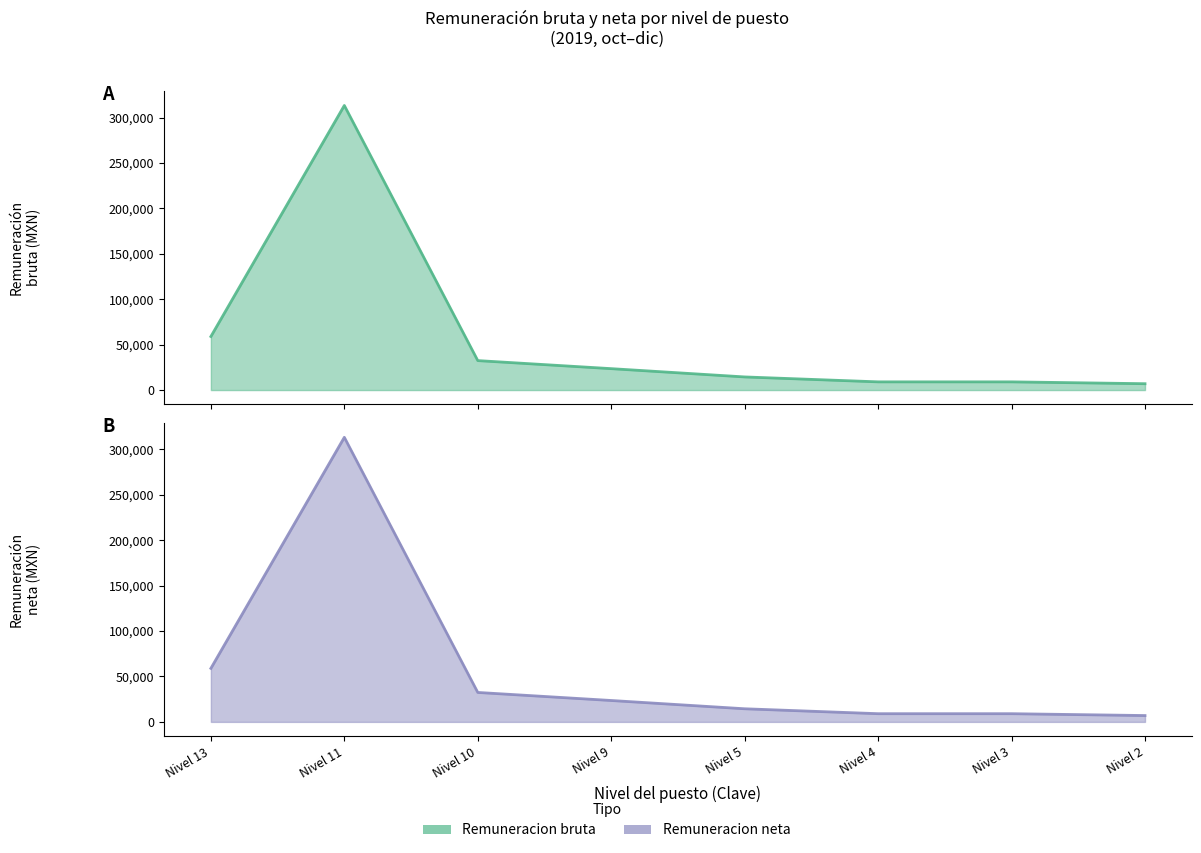

At which label is Remuneracion bruta closest to 160183?

Nivel 13